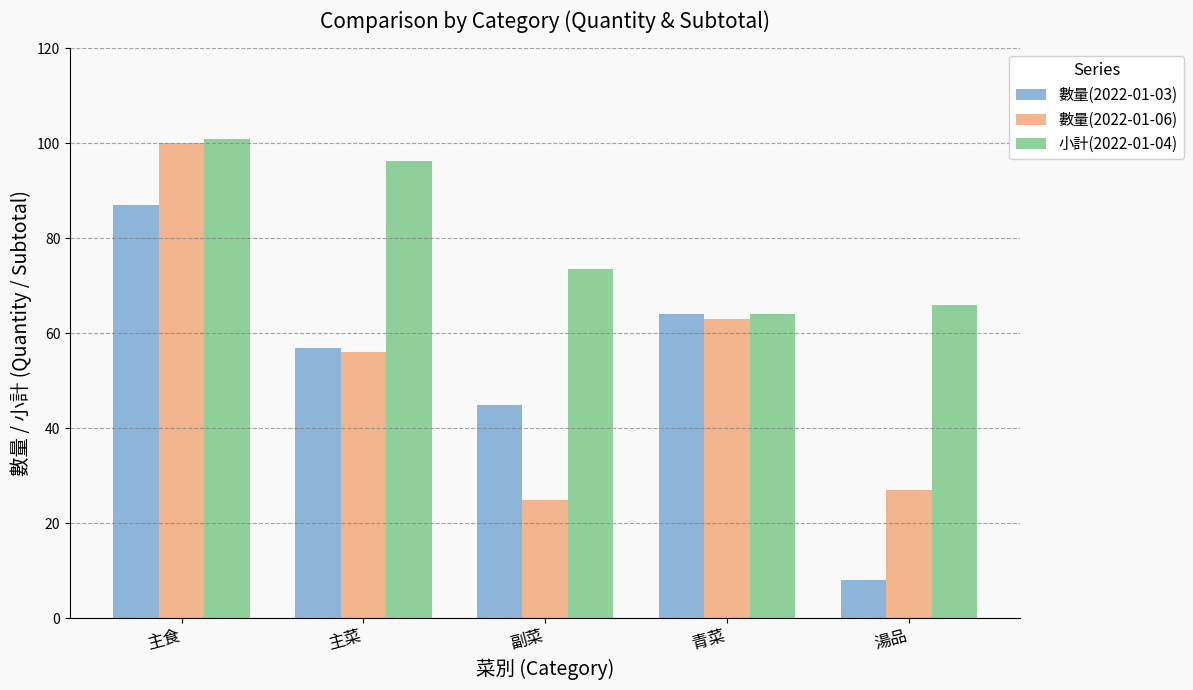

How many groups of bars are there?

5